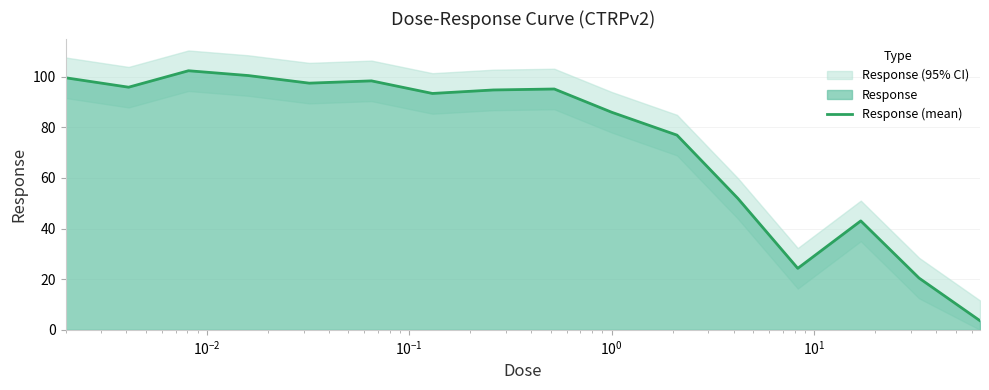

What is the minimum value for Response (mean)?

3.6